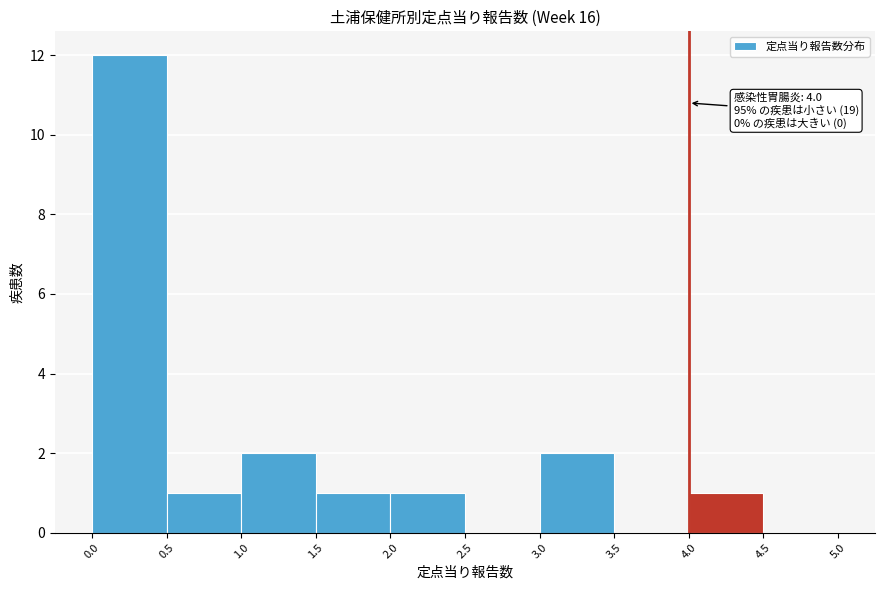

Over which range of the x-axis is the bar tallest?

0.0 to 0.5